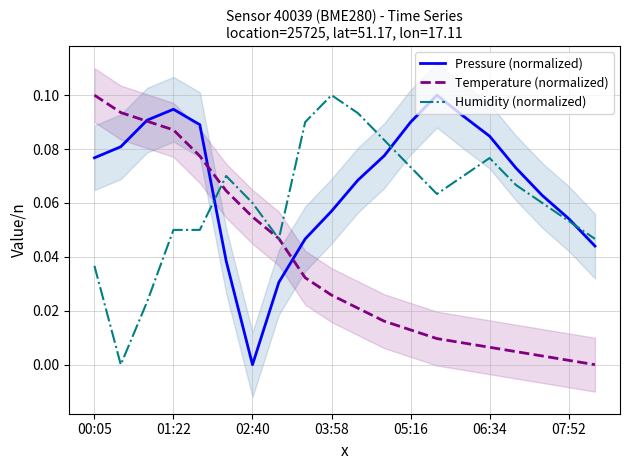

How many times do Temperature (normalized) and Pressure (normalized) cross each other?

3